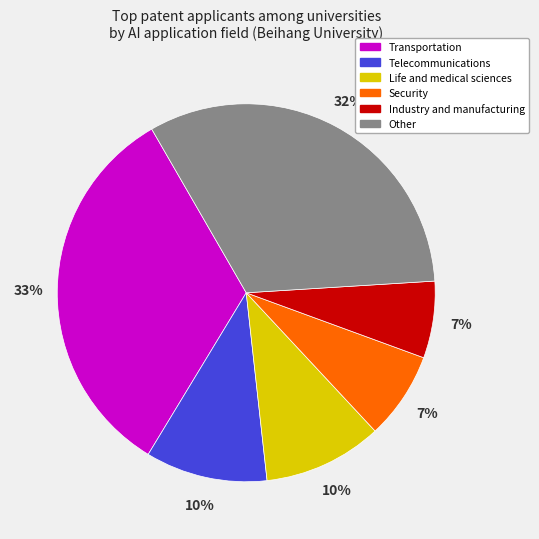

To the nearest percent, what is the difference between the largest and smallest slice percentages?

26%